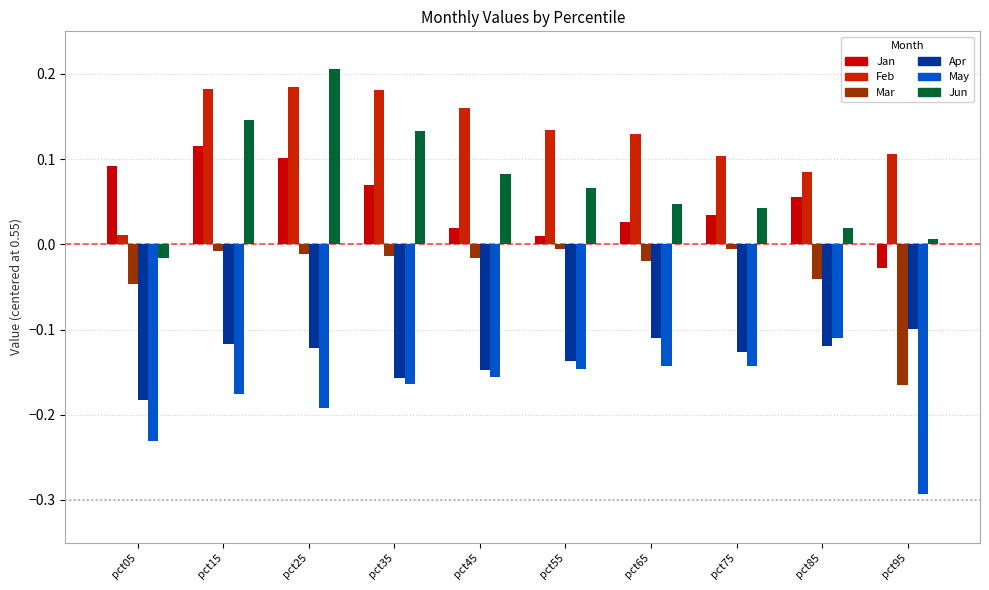

The value of Feb at pct85 is 0.0. True or false?

False